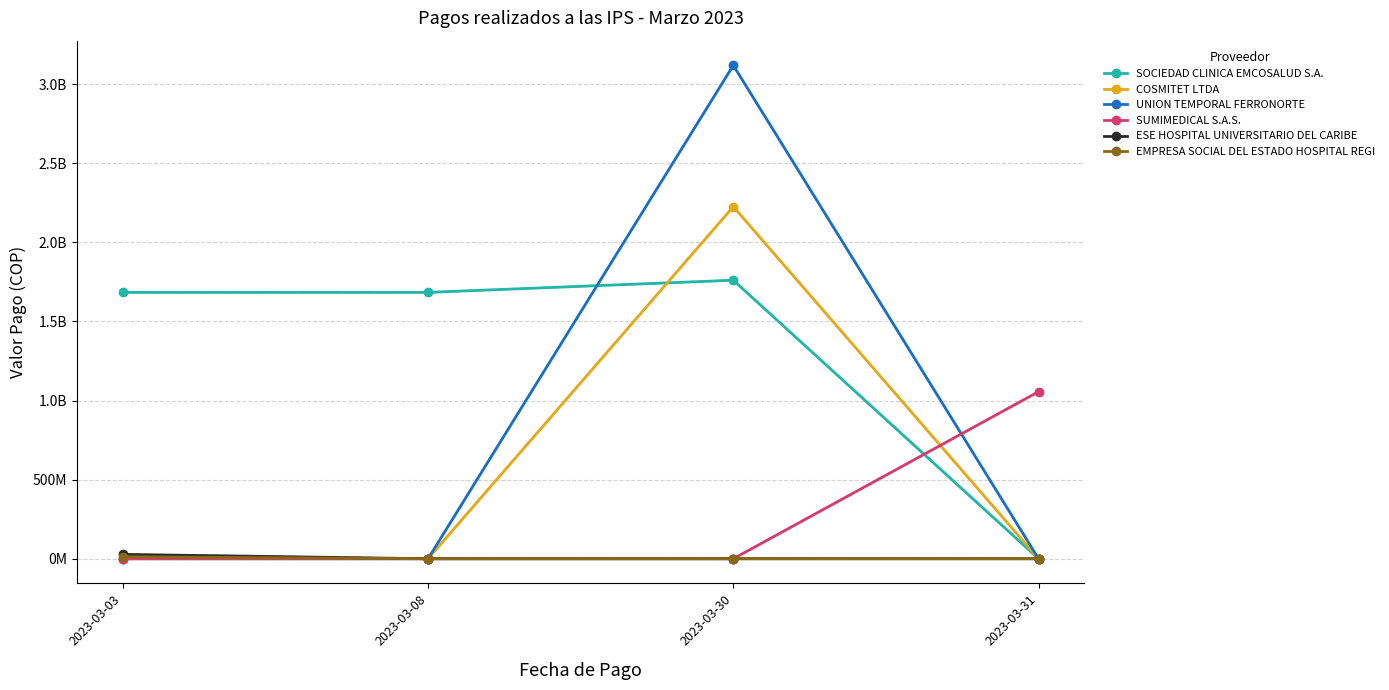

What is the total value across all series at 2023-03-08?

1683436234